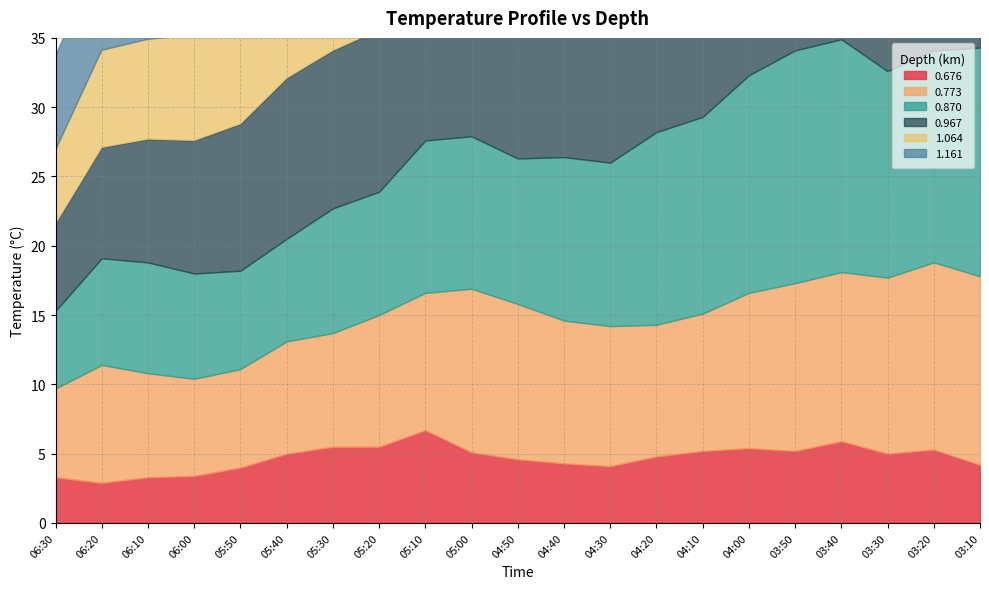

Which series has the widest spread of values?

1.064